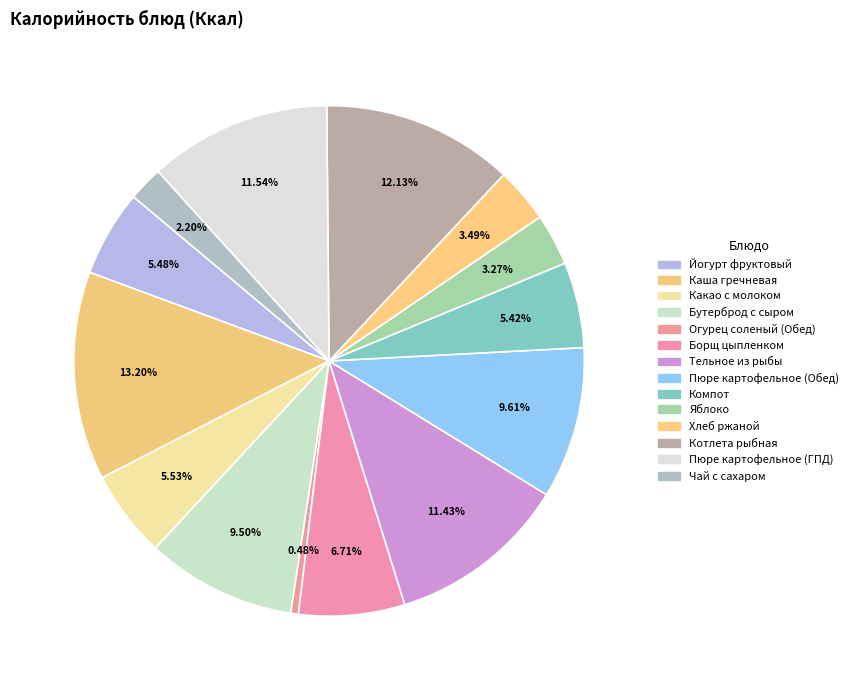

How many slices are in this pie chart?

14